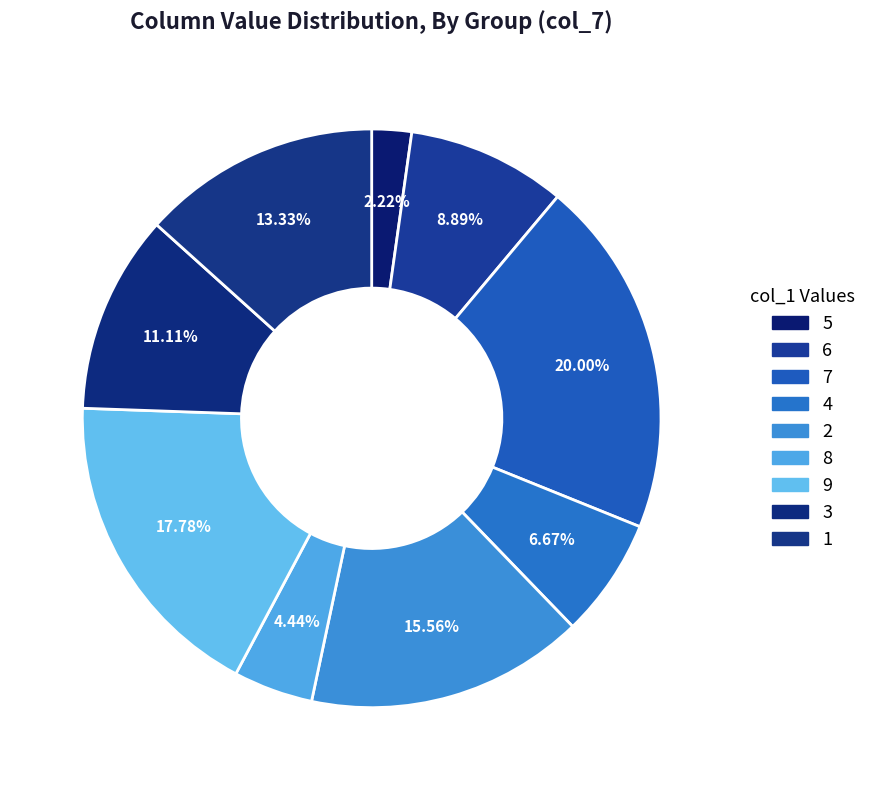

The 8 slice represents 11% of the pie. True or false?

False